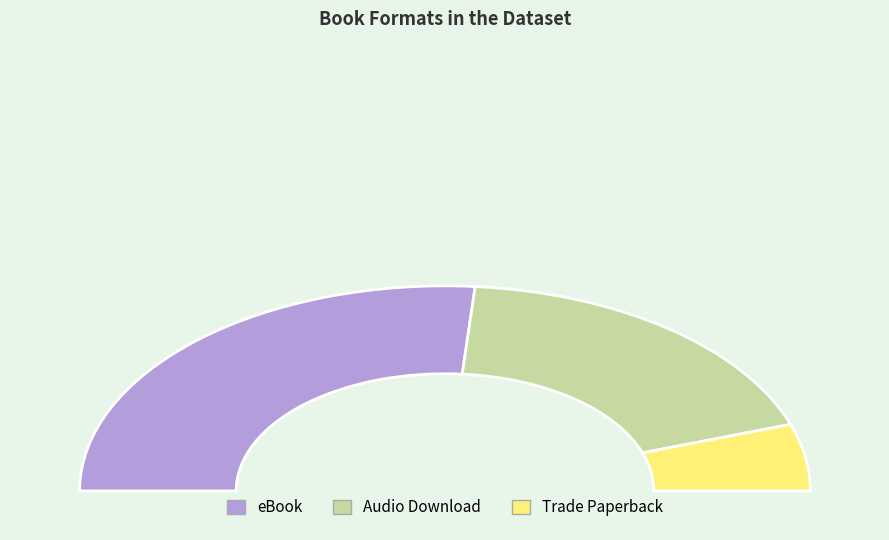

To the nearest percent, what is the difference between the Audio Download and eBook slice percentages?

16%